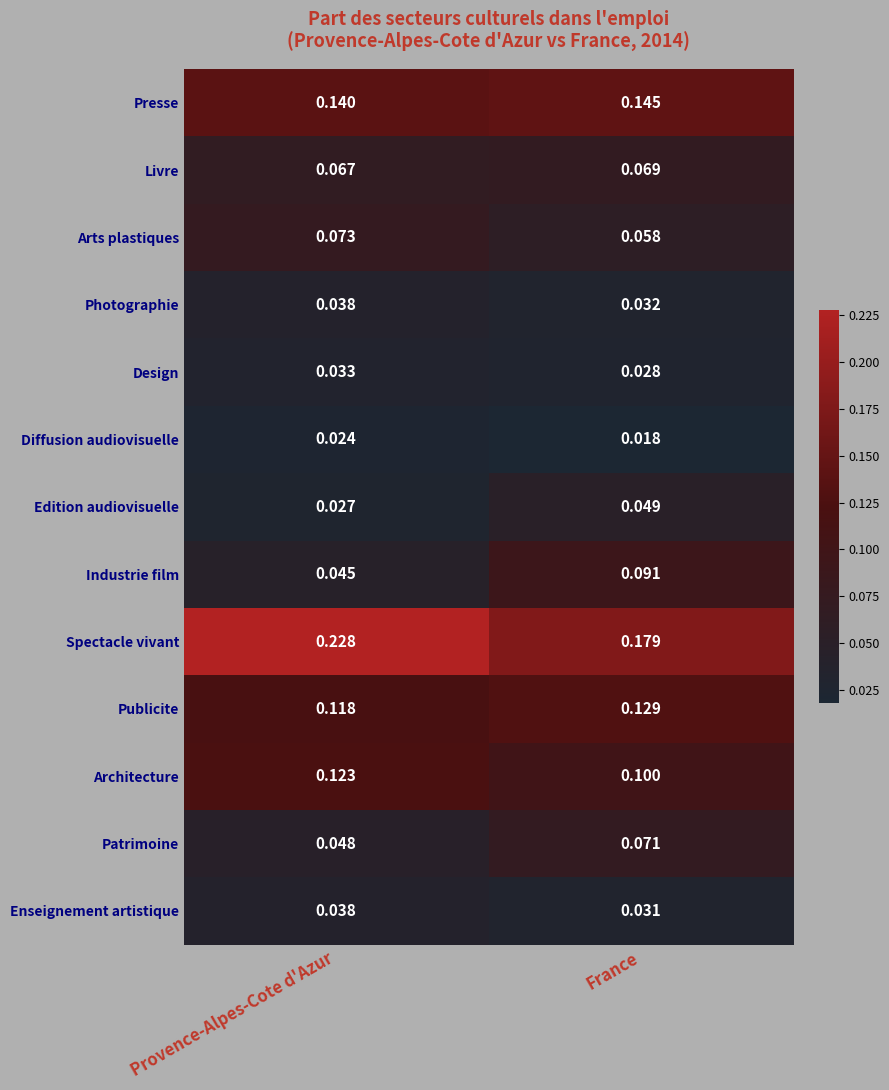

Between Provence-Alpes-Cote d'Azur and France, which series saw the biggest shift?

Spectacle vivant